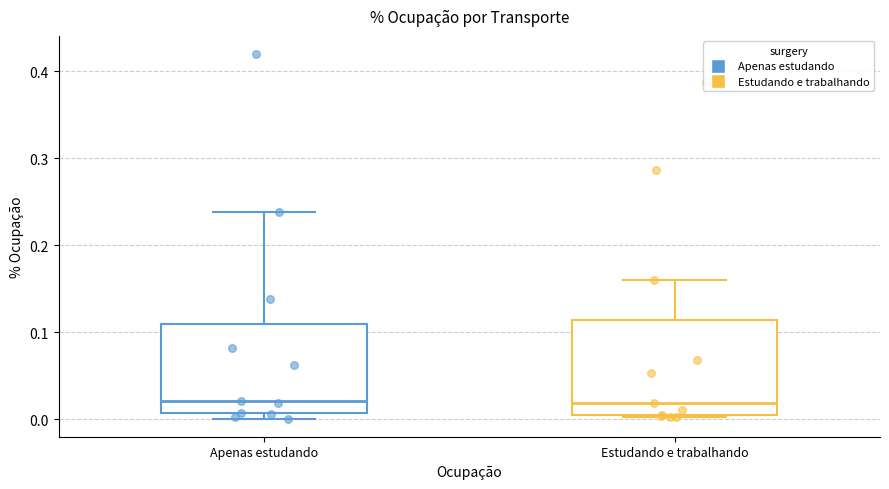

Reading left to right, transcribe this box plot: for each box, give where its median line is, the range the box spans, and where its two whiskers end, as read against the y-axis. The values are not printed on the chart, so give them approximately, as read against the axis.

Apenas estudando: median 0.02, box 0.01 to 0.11, whiskers 0.00 to 0.24
Estudando e trabalhando: median 0.02, box 0.00 to 0.11, whiskers 0.00 to 0.16